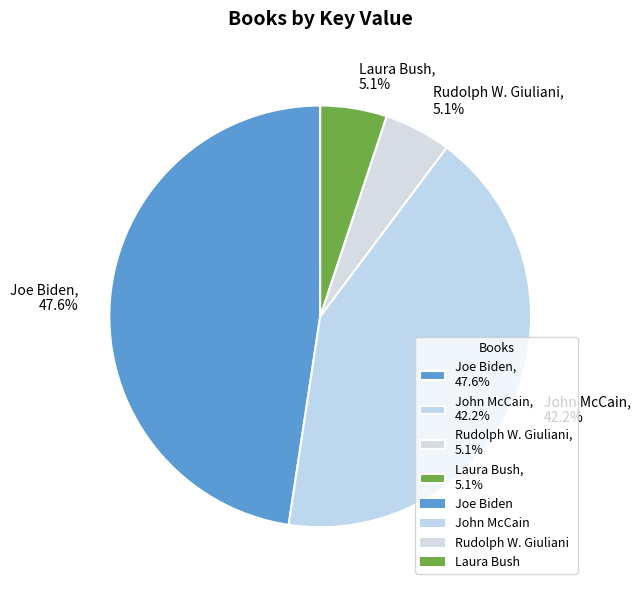

Which category has the biggest portion of the pie?

Joe Biden